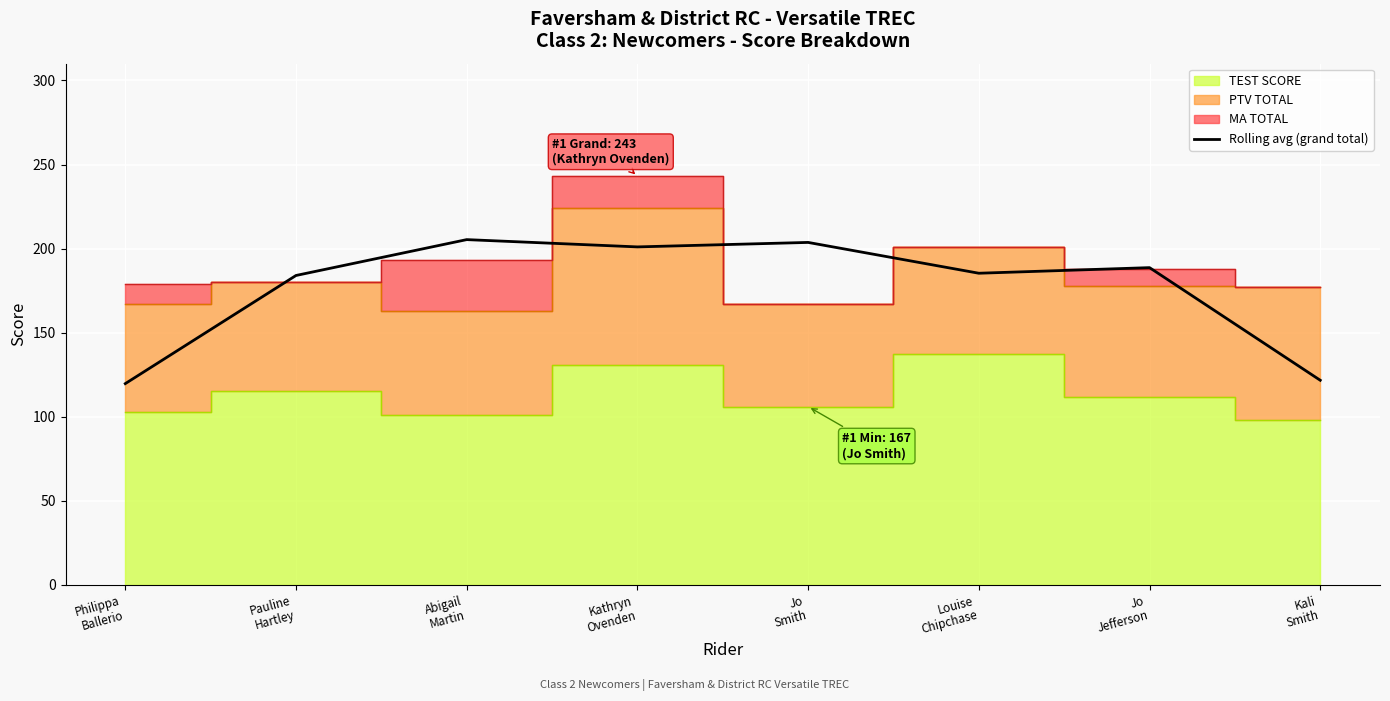

At which category does the data reach its first local peak?

Abigail
Martin